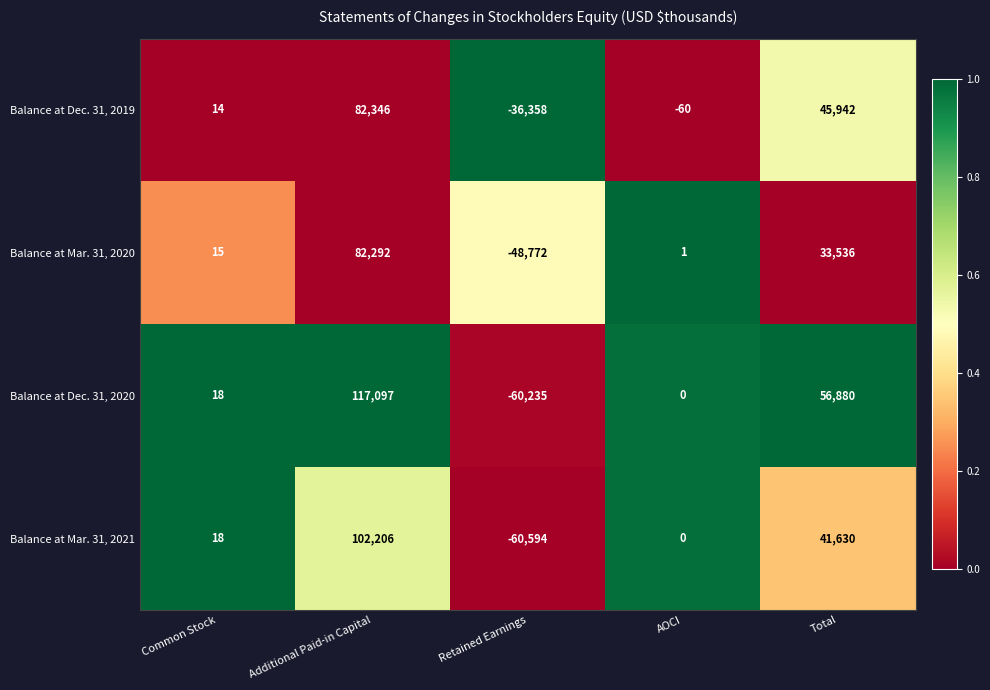

Reading left to right, what are all the values shown in this chart?

Balance at Dec. 31, 2019: Common Stock=14	Additional Paid-in Capital=82346	Retained Earnings=-36358	AOCI=-60	Total=45942
Balance at Mar. 31, 2020: Common Stock=15	Additional Paid-in Capital=82292	Retained Earnings=-48772	AOCI=1	Total=33536
Balance at Dec. 31, 2020: Common Stock=18	Additional Paid-in Capital=117097	Retained Earnings=-60235	AOCI=0	Total=56880
Balance at Mar. 31, 2021: Common Stock=18	Additional Paid-in Capital=102206	Retained Earnings=-60594	AOCI=0	Total=41630